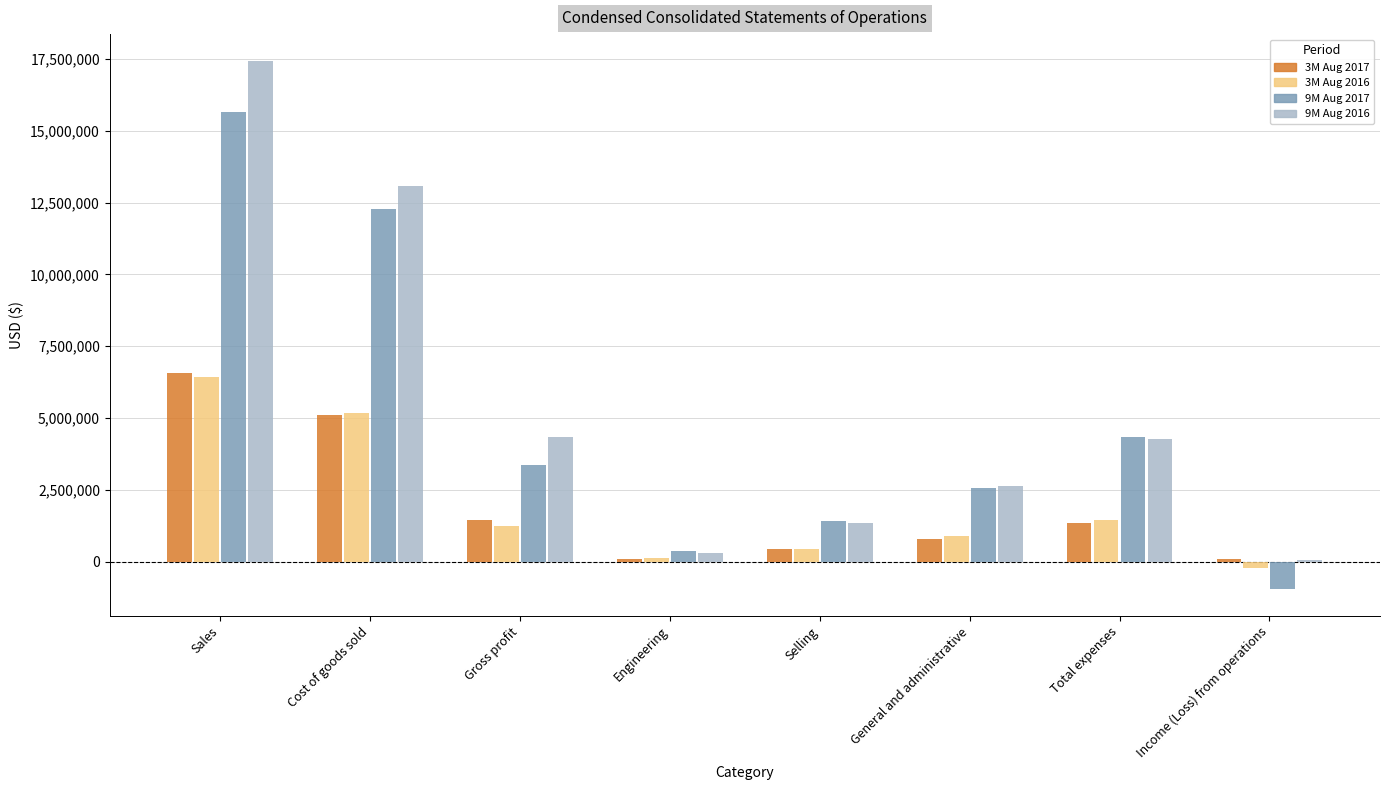

At which category does the chart reach its minimum across all series?

Income (Loss) from operations